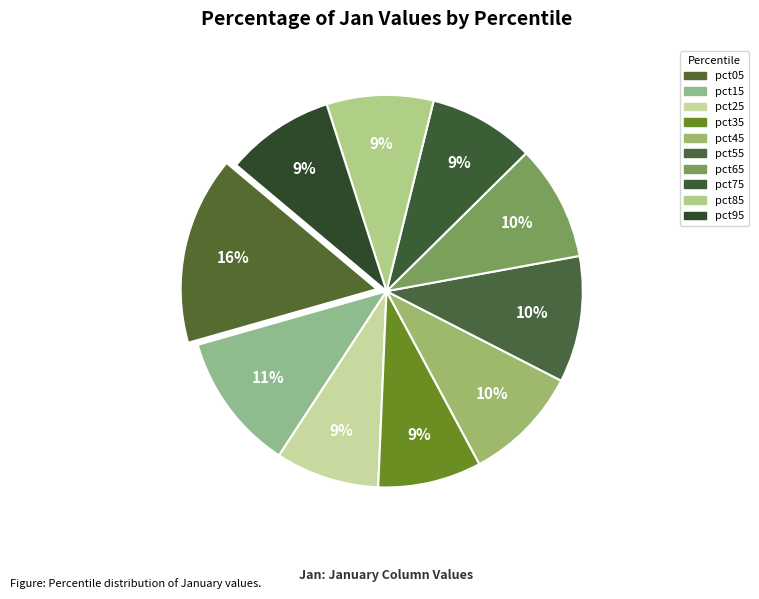

Which has a higher value, pct45 or pct65?

pct45